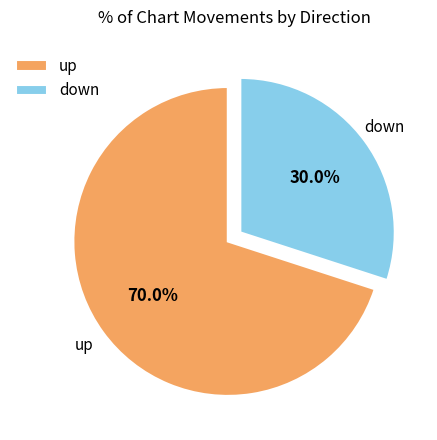

What percentage is the down slice, to the nearest percent?

30%